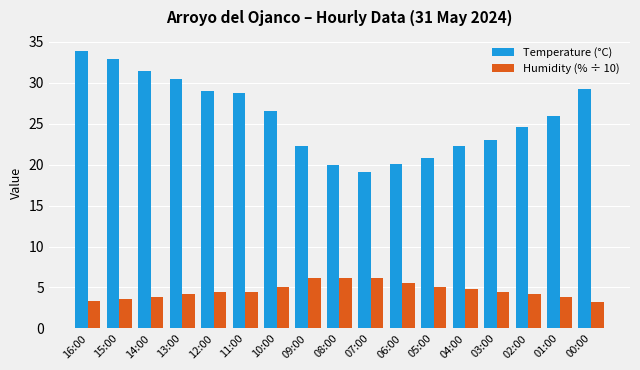

At 07:00, list the series in order from largest to smallest.

Temperature (°C), Humidity (% ÷ 10)